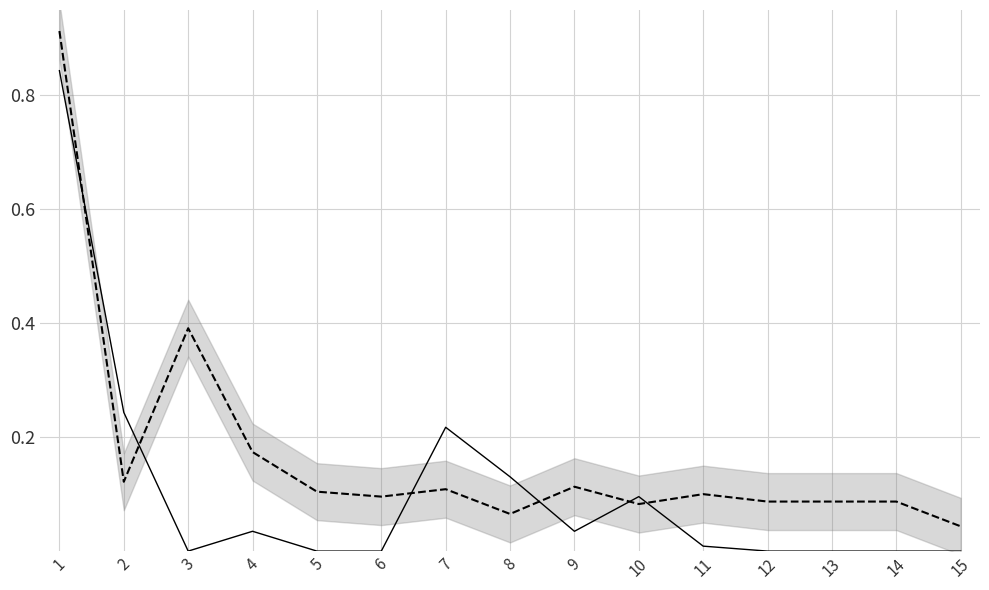

Reading left to right, what are all the values shown in this chart?

Quantity: 1=0.9	2=0.1	3=0.4	4=0.2	5=0.1	6=0.1	7=0.1	8=0.1	9=0.1	10=0.1	11=0.1	12=0.1	13=0.1	14=0.1	15=0.0
จำนวนสำรอง: 1=0.8	2=0.2	3=0.0	4=0.0	5=0.0	6=0.0	7=0.2	8=0.1	9=0.0	10=0.1	11=0.0	12=0.0	13=0.0	14=0.0	15=0.0